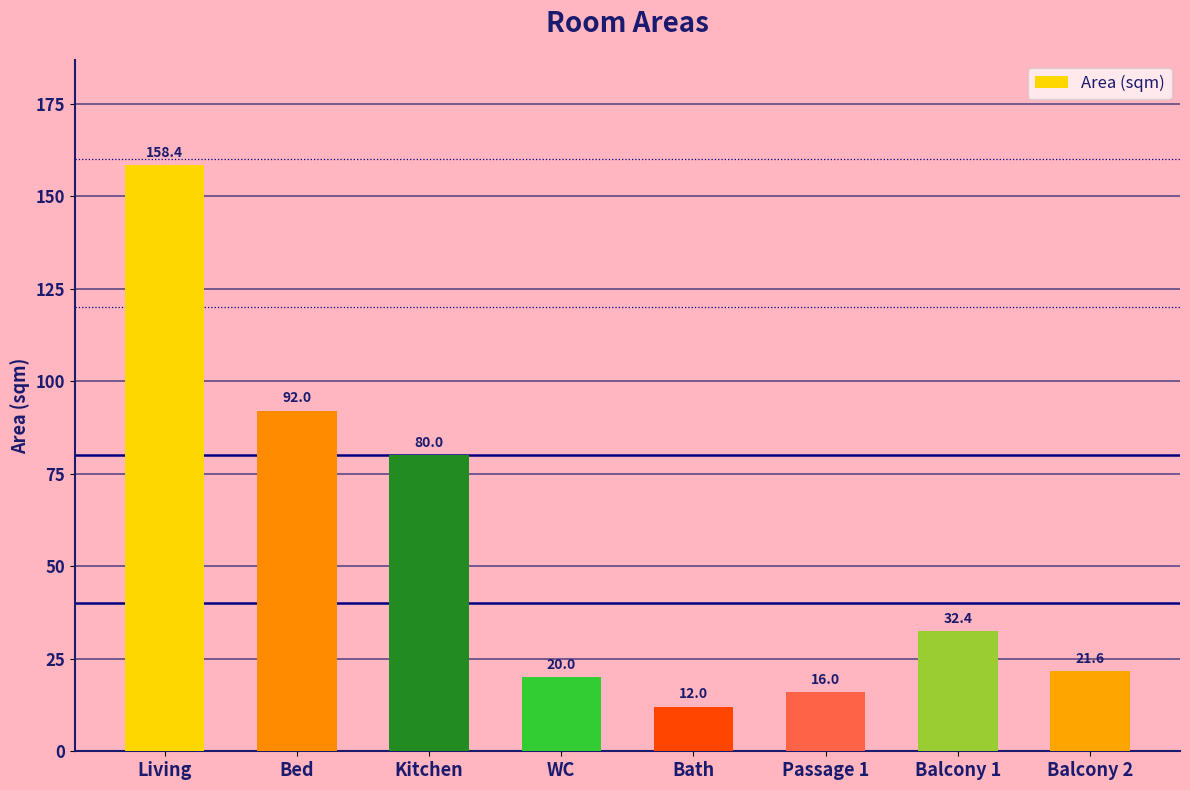

The value at Bath is 12.0. True or false?

True